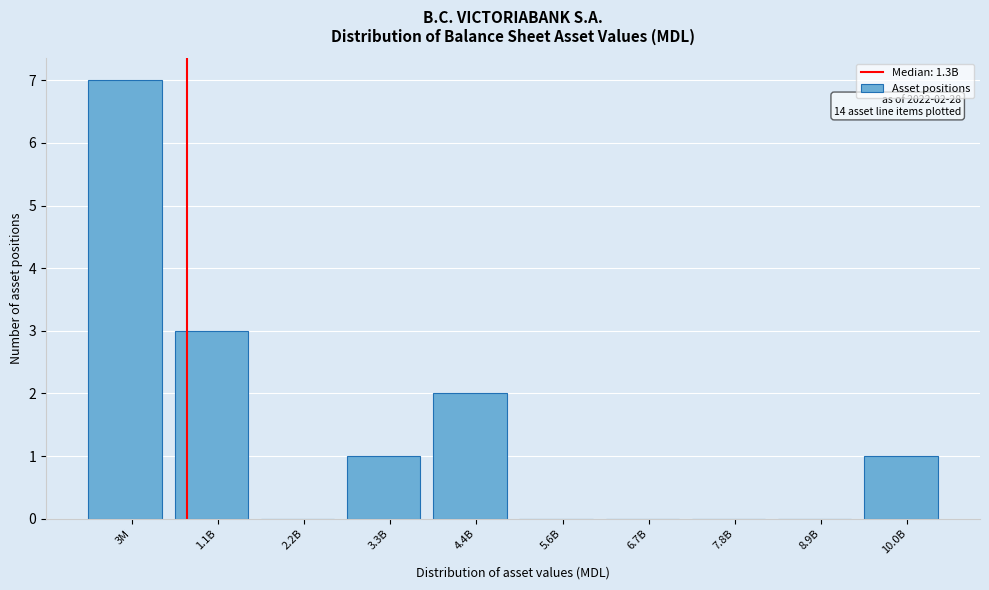

Reading left to right, transcribe all the data shown in this chart.

3M=7	1.1B=3	2.2B=0	3.3B=1	4.4B=2	5.6B=0	6.7B=0	7.8B=0	8.9B=0	10.0B=1